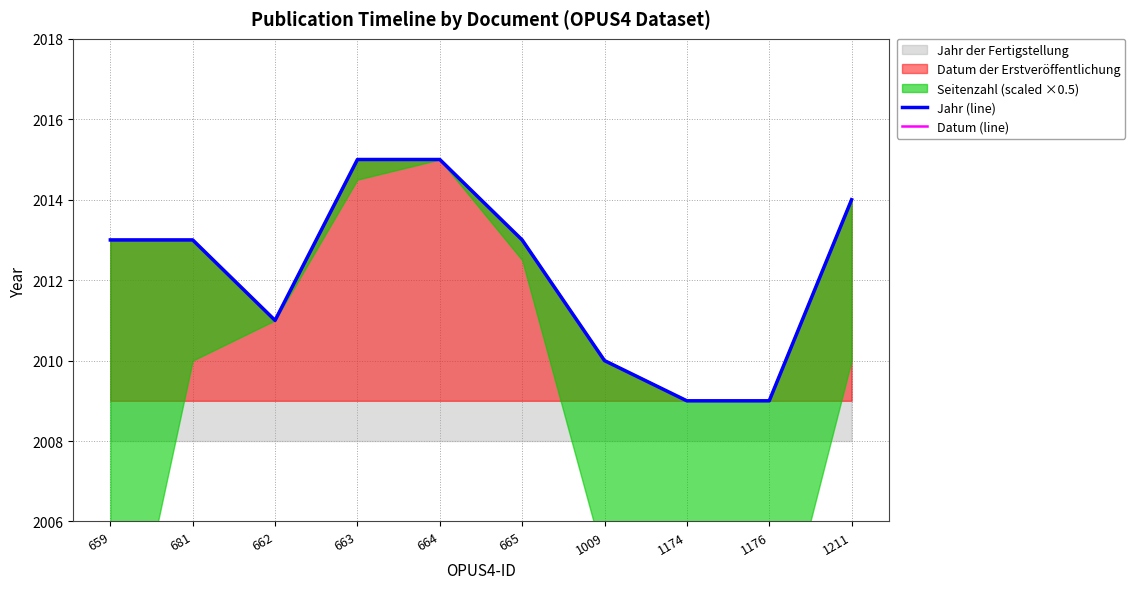

True or false: Datum (line) and Jahr (line) intersect in this chart.

False